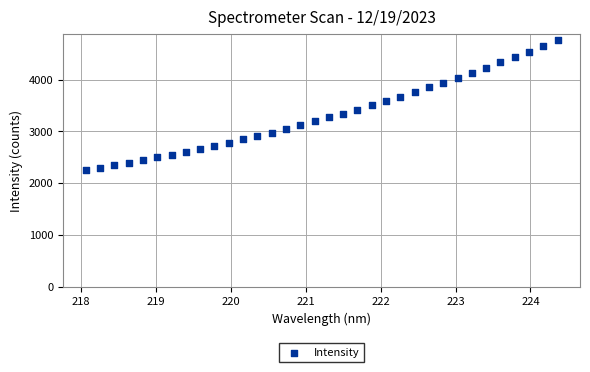

What is the range of X values (max minus min)?

6.3